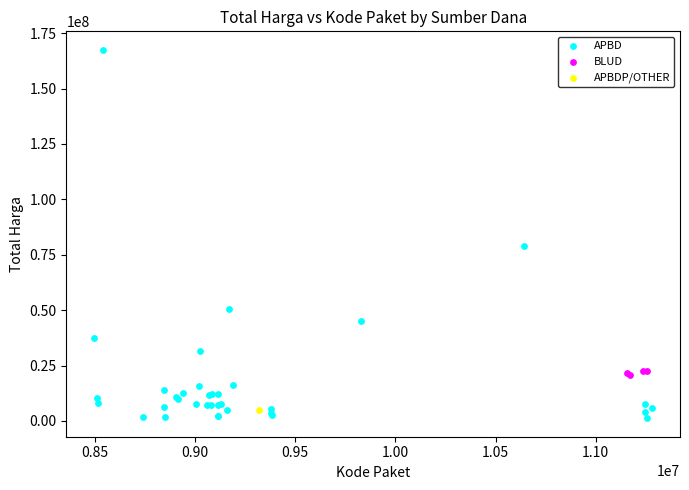

What are all the series names shown in the legend?

APBD, BLUD, APBDP/OTHER